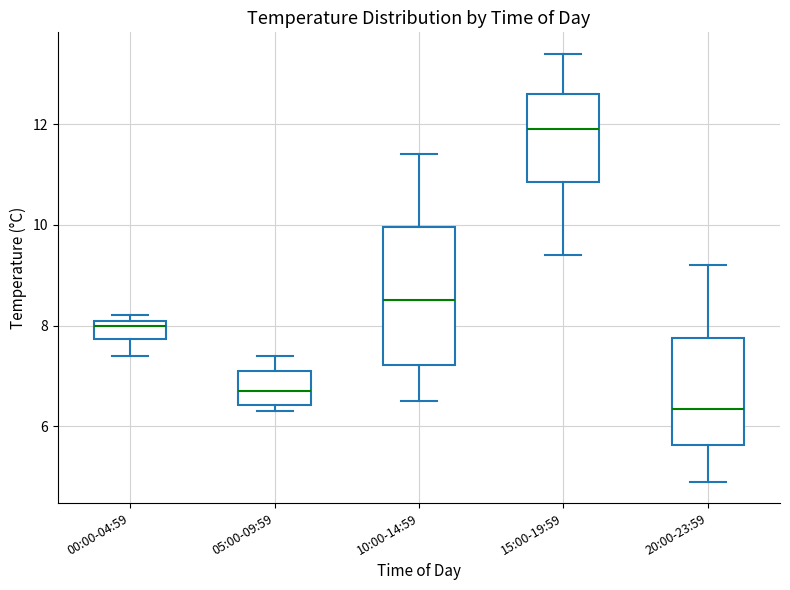

Which box's median line is the lowest?

20:00-23:59